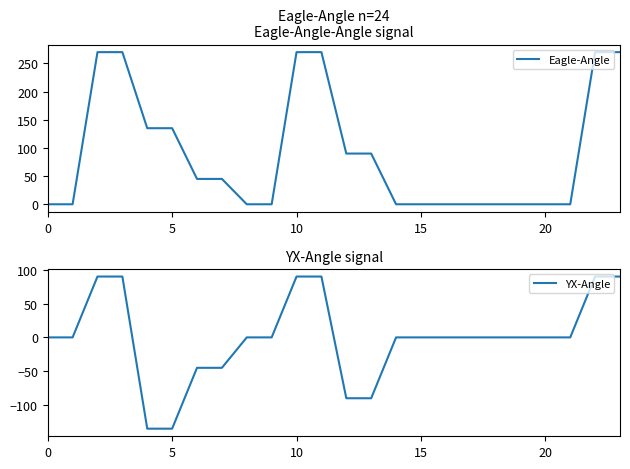

Rank the series by their maximum value, from highest to lowest.

Eagle-Angle, YX-Angle